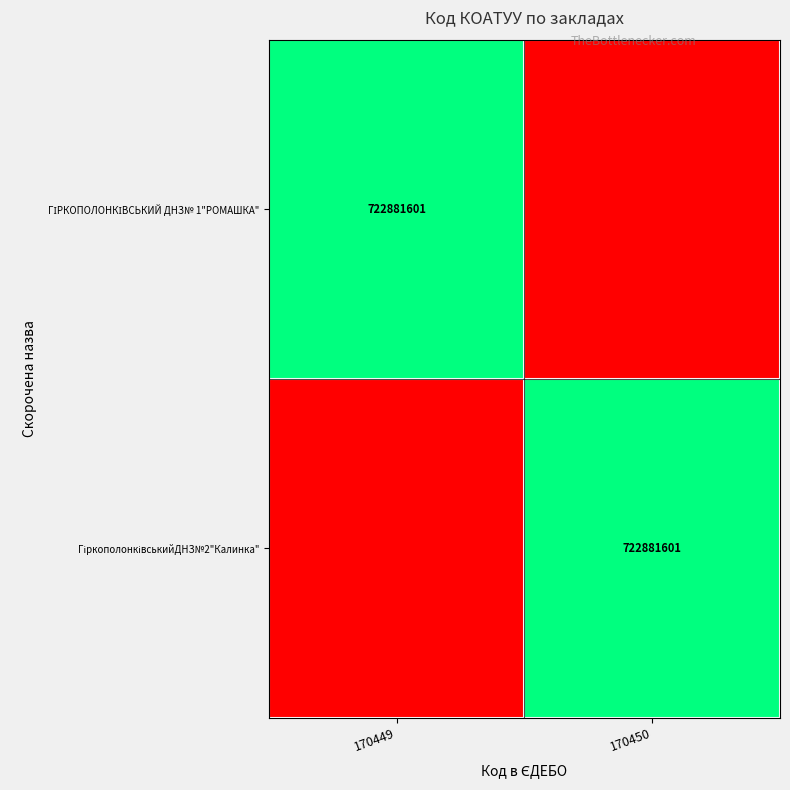

At which label is ГІРКОПОЛОНКІВСЬКИЙ ДНЗ№ 1"РОМАШКА" closest to 0?

170450